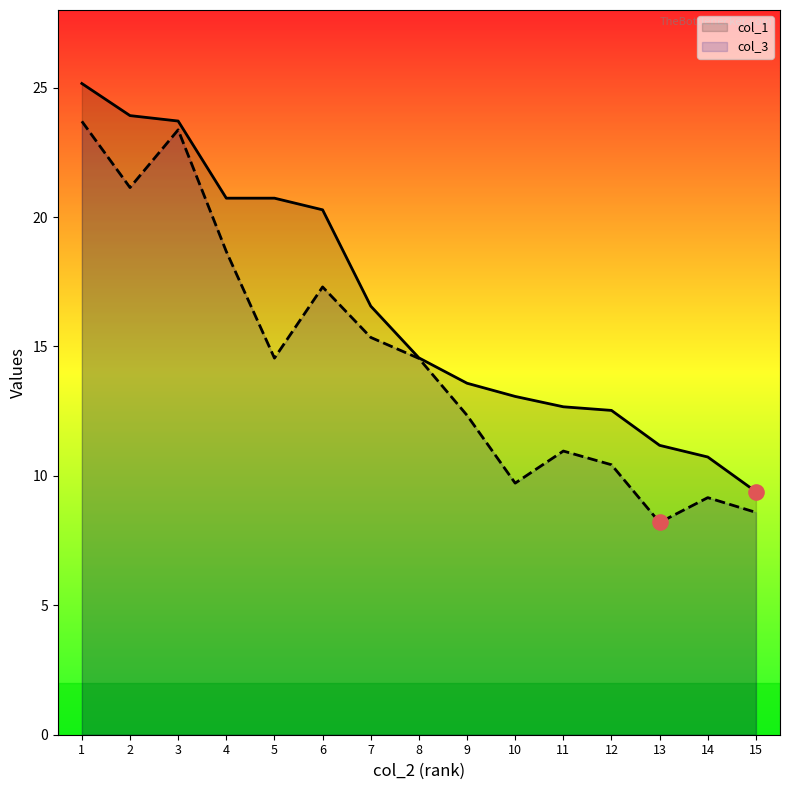

Is the value of col_1 at 14 greater than the value of col_3 at 15?

Yes